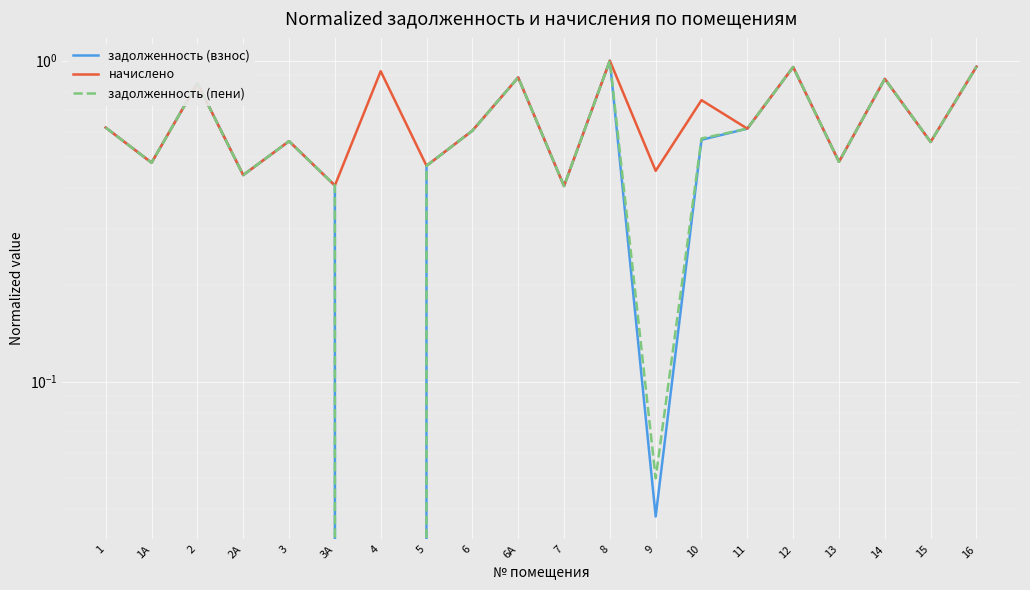

At which label does задолженность (взнос) reach its minimum?

4